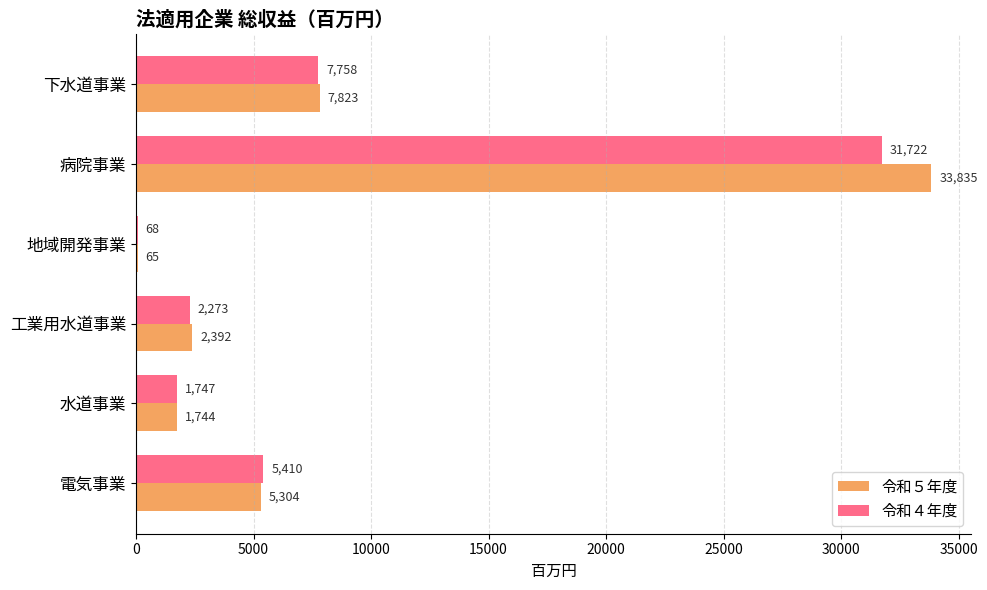

Which series changed the most between 工業用水道事業 and 病院事業?

令和５年度